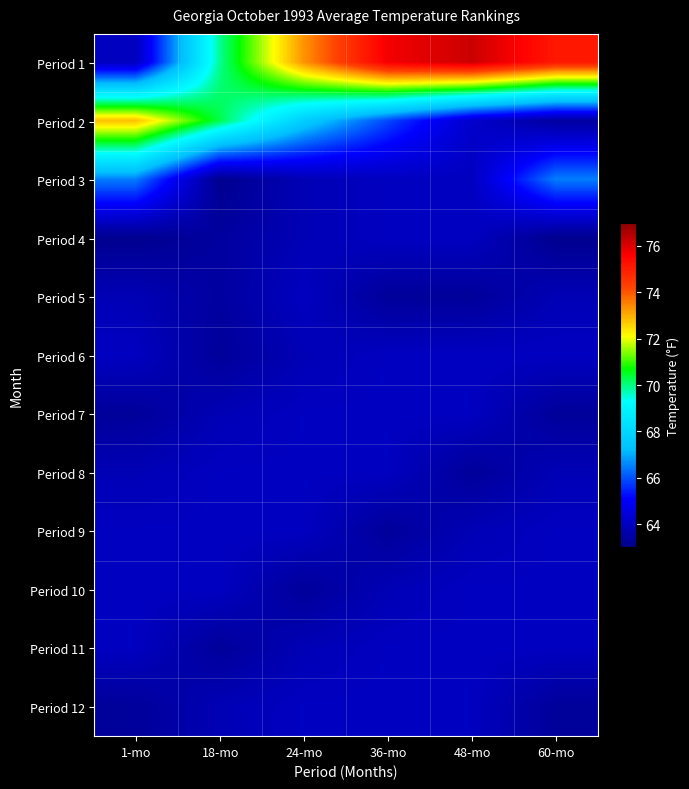

Rank the series at 1-mo from highest to lowest value.

Period 2, Period 3, Period 1, Period 6, Period 9, Period 10, Period 11, Period 5, Period 8, Period 7, Period 12, Period 4